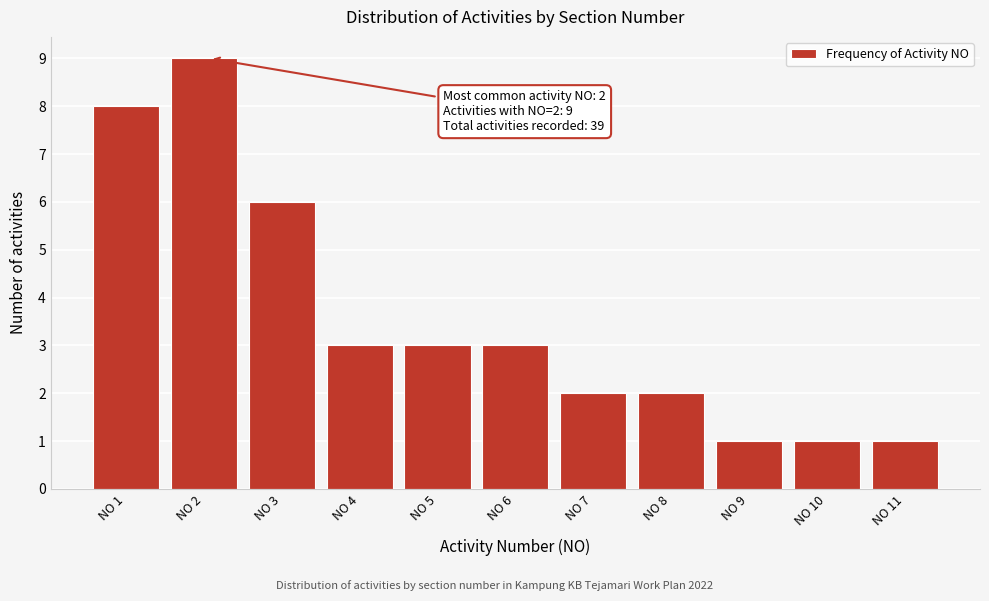

Reading left to right, extract all data points from this chart.

NO 1=8	NO 2=9	NO 3=6	NO 4=3	NO 5=3	NO 6=3	NO 7=2	NO 8=2	NO 9=1	NO 10=1	NO 11=1